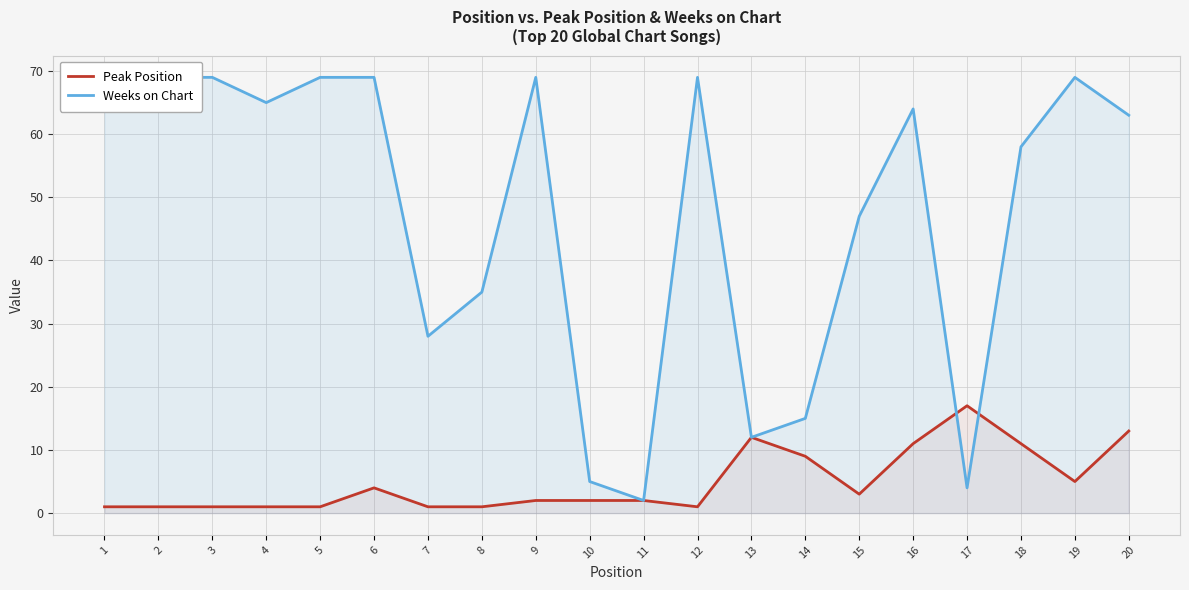

What is the difference between the maximum and minimum values in the Peak Position series?

16